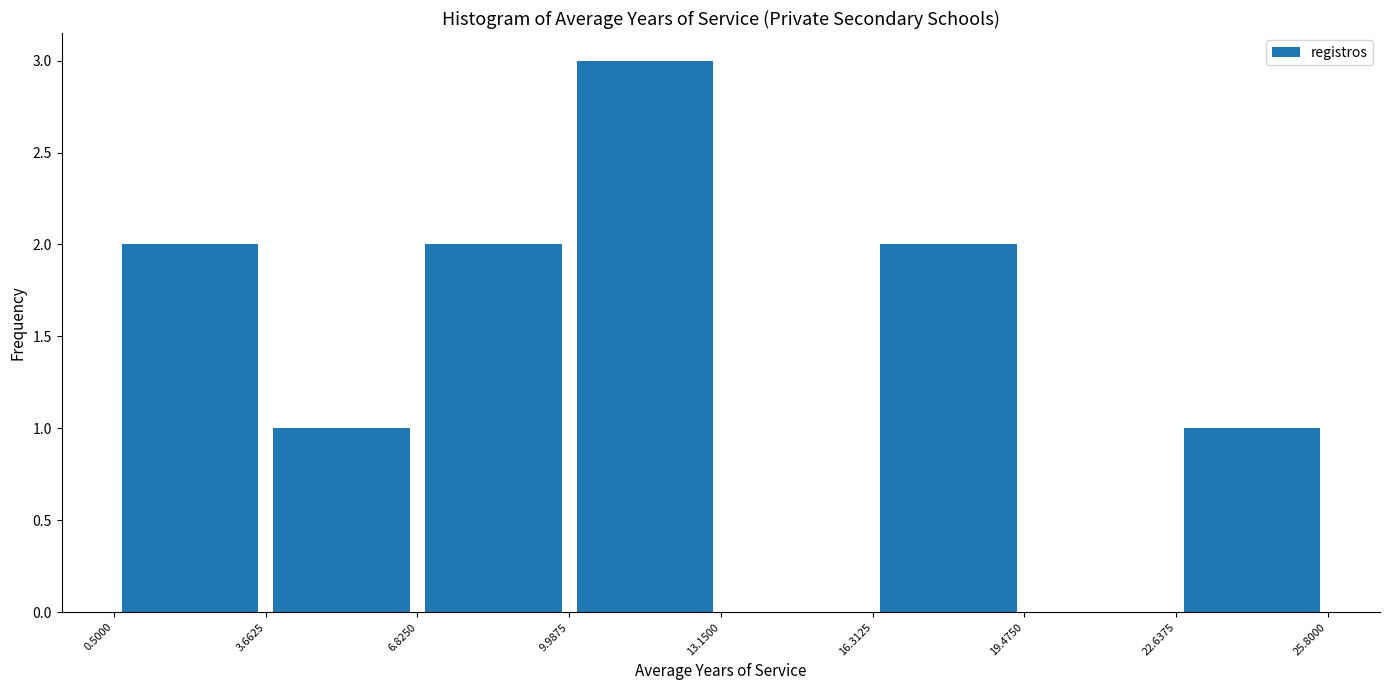

Reading left to right, list every bar in this chart as the range it spans on the x-axis followed by its height. The values are not printed on the chart, so give them approximately, as read against the axis.

0.5000 to 3.6625: 2
3.6625 to 6.8250: 1
6.8250 to 9.9875: 2
9.9875 to 13.1500: 3
13.1500 to 16.3125: 0
16.3125 to 19.4750: 2
19.4750 to 22.6375: 0
22.6375 to 25.8000: 1